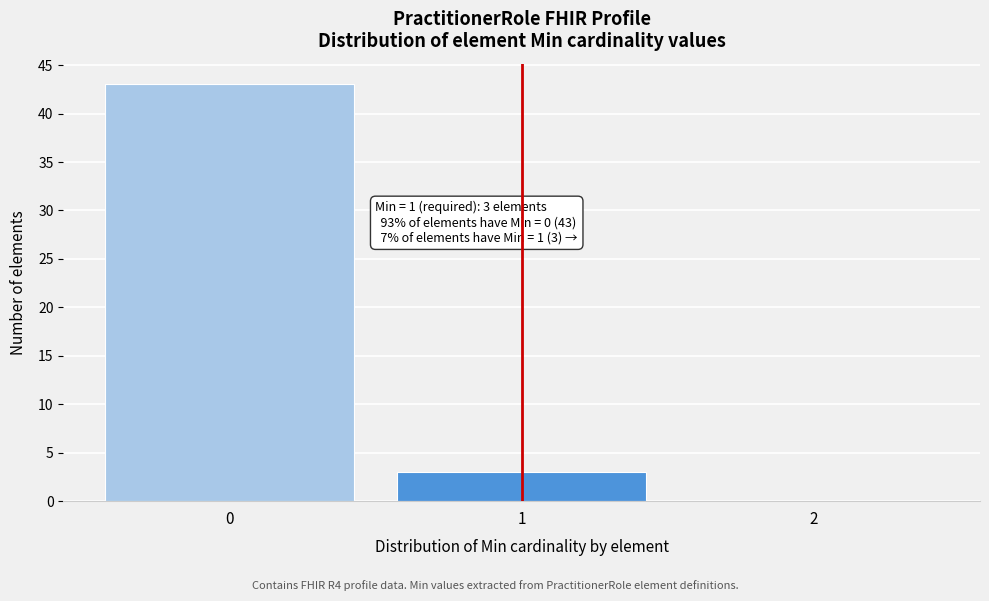

Reading left to right, list all the values displayed in this chart.

0=43	1=3	2=0